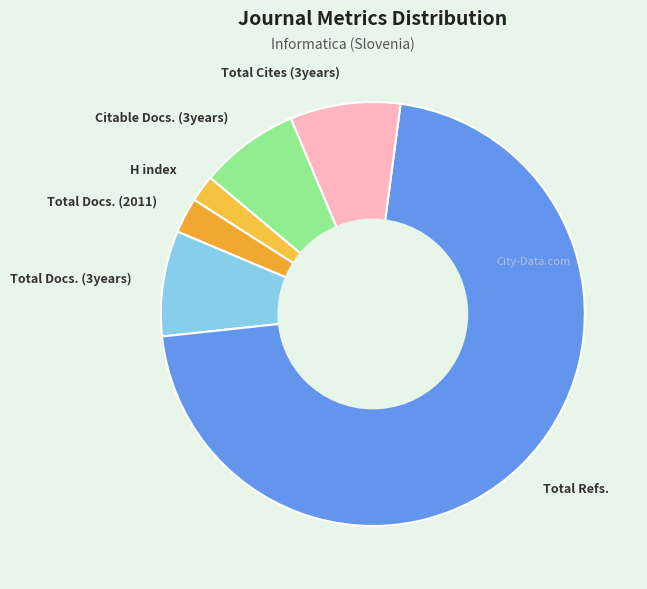

Which category has the smallest portion of the pie?

H index